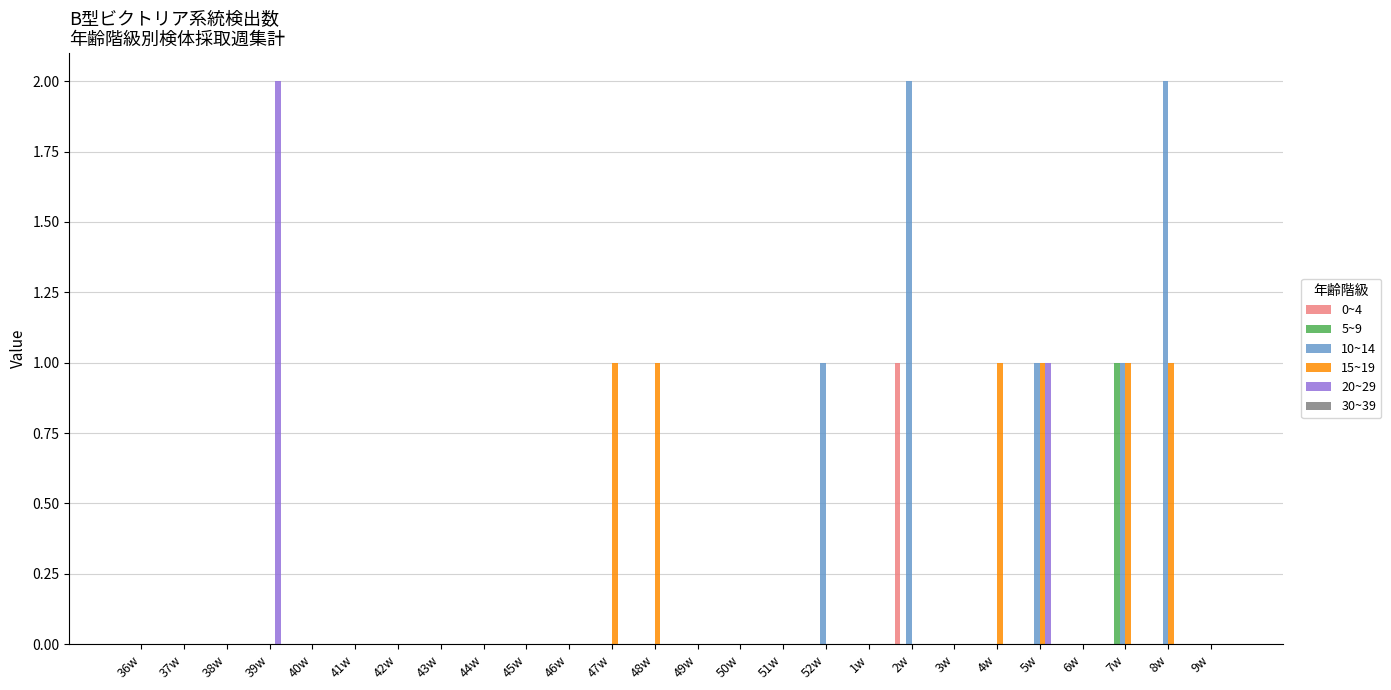

The value of 15~19 at 47w is 1. True or false?

True